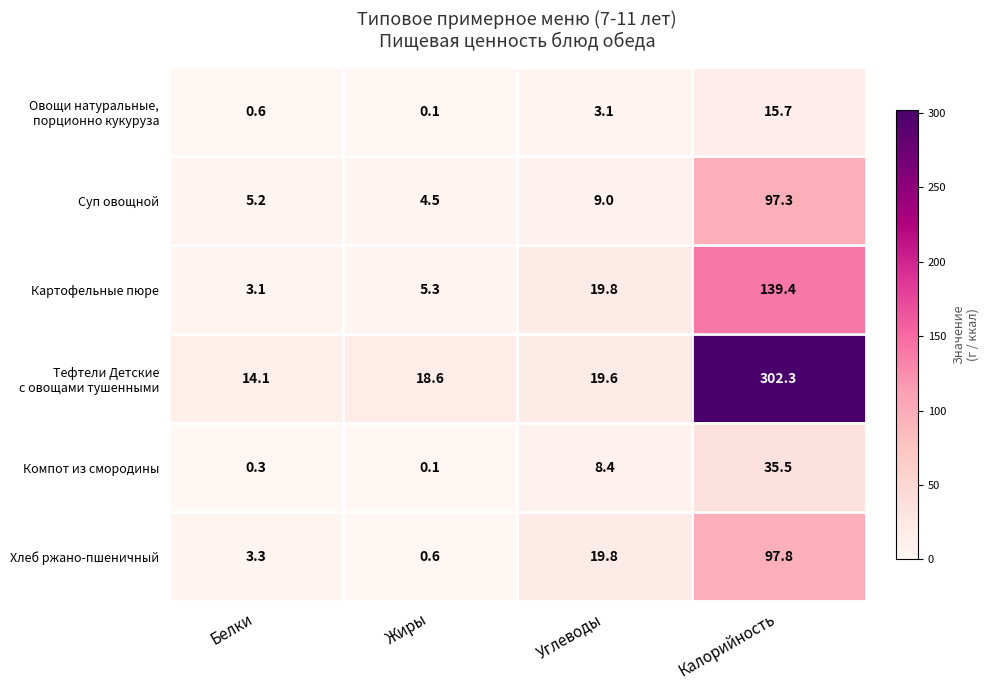

What is the maximum value for Суп овощной?

97.3